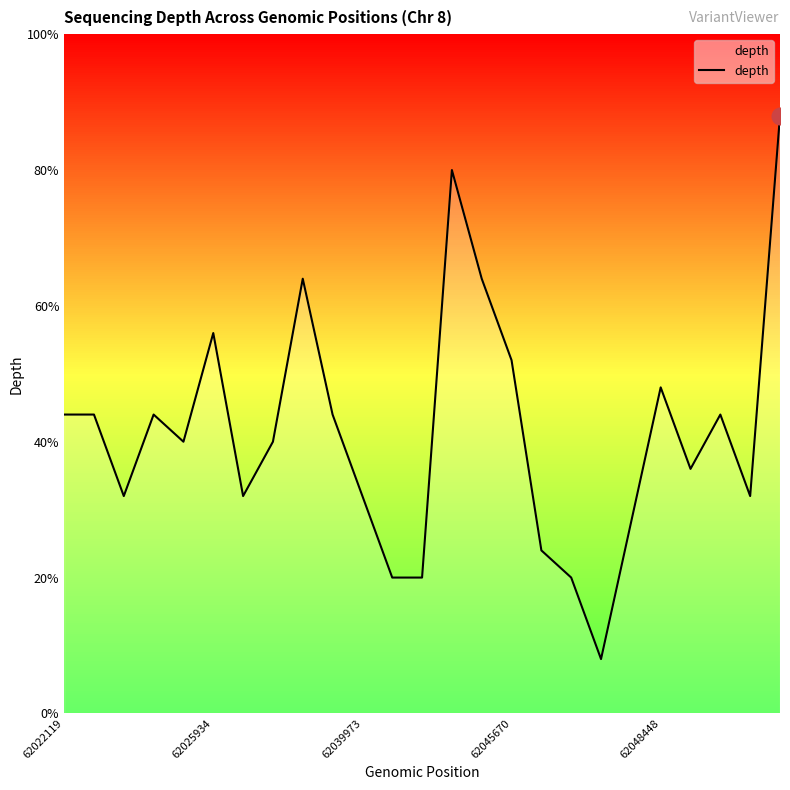

Is this an area chart (filled region under the line)?

Yes